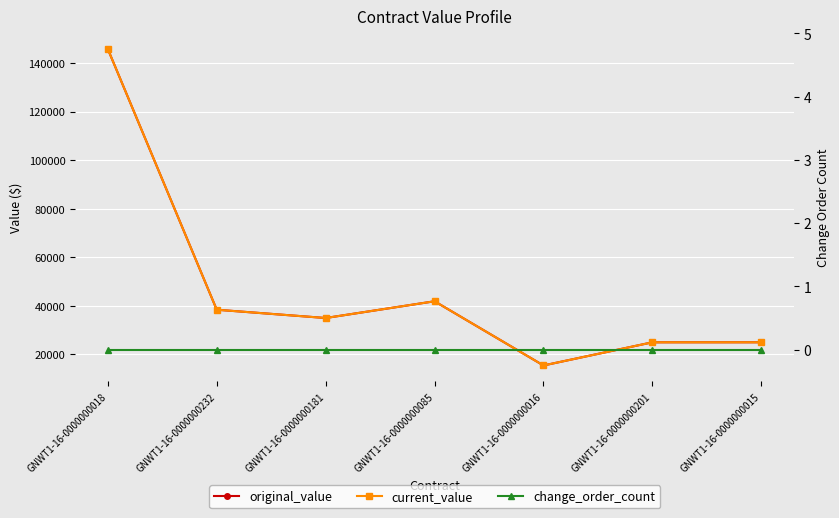

How many data points in current_value are less than 34982?

3